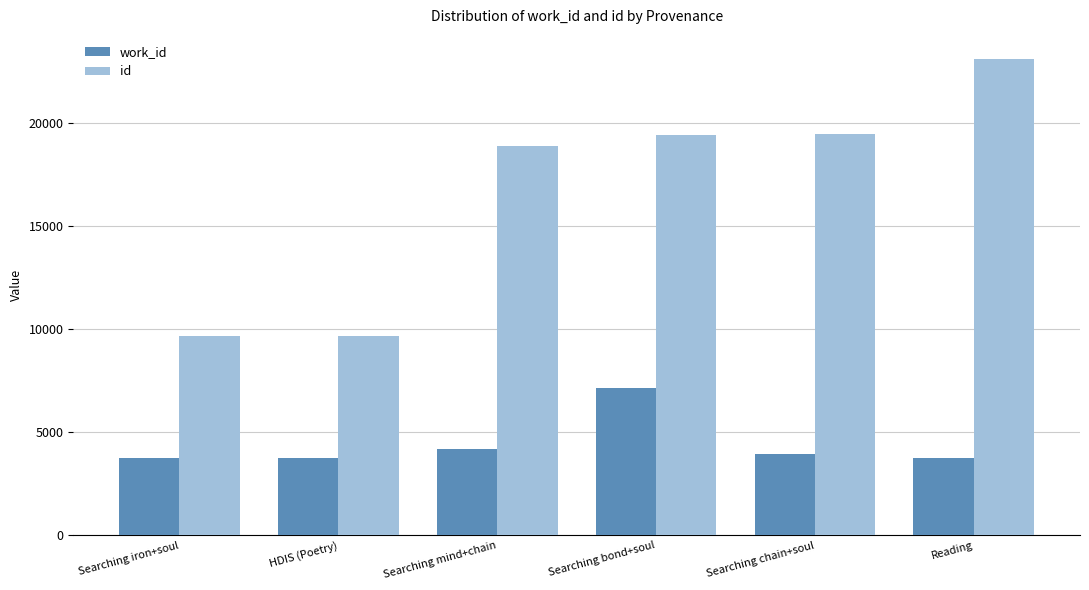

What is the spread (max minus min) of values at HDIS (Poetry)?

5922